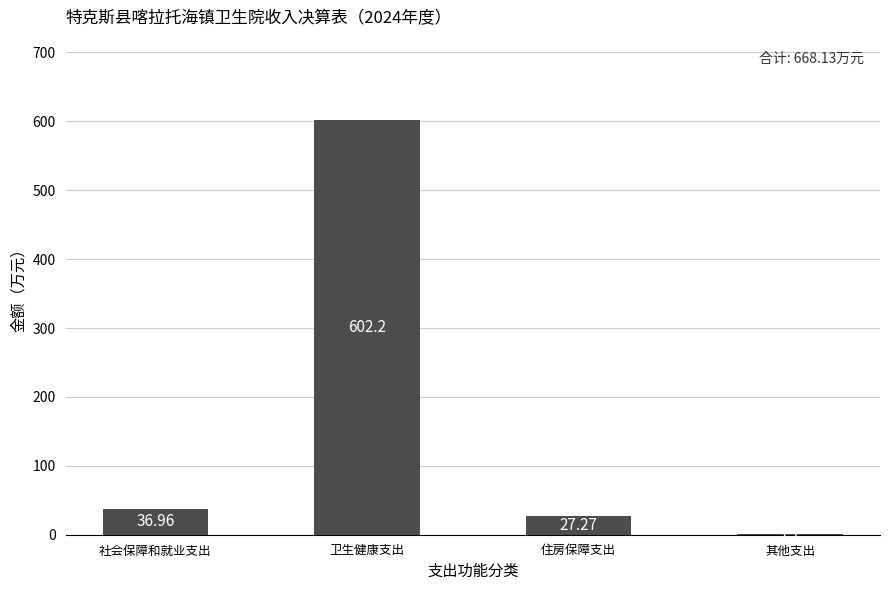

What is the sum of the values at 住房保障支出 and 卫生健康支出?

629.5